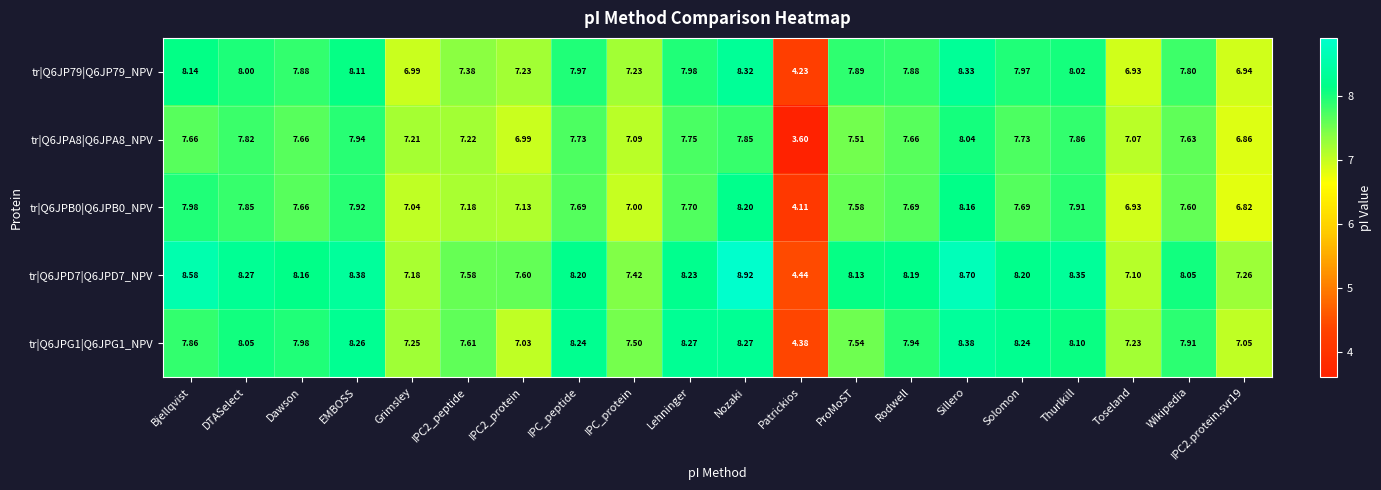

Which category has the lowest value in the tr|Q6JPD7|Q6JPD7_NPV series?

Patrickios